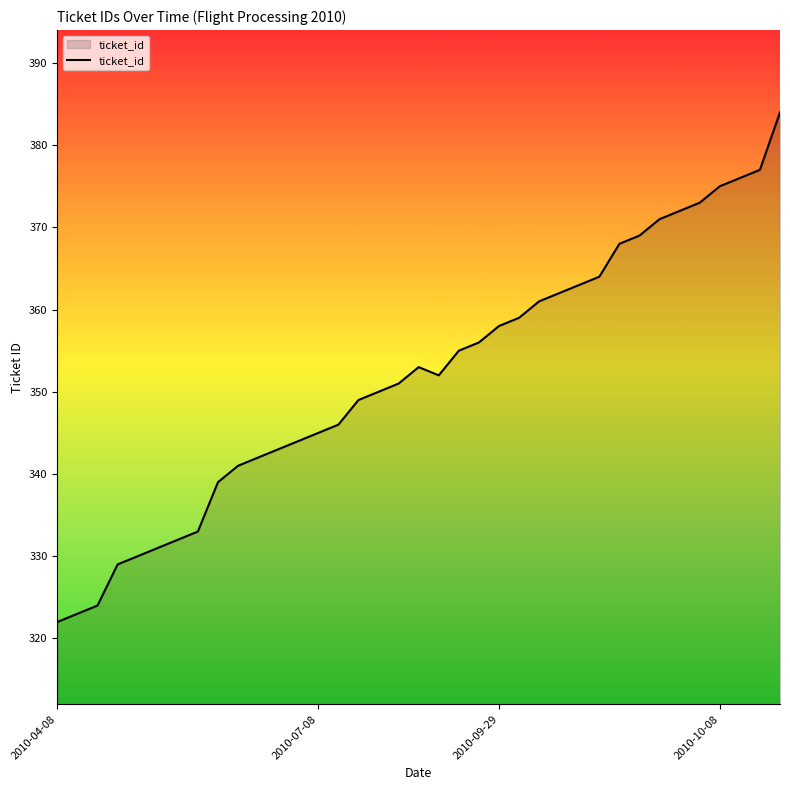

What is the difference between the maximum and minimum values?

62